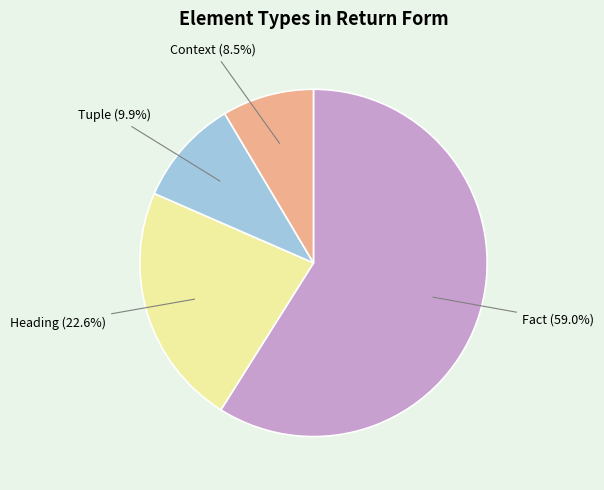

Does any single category account for the majority?

Yes